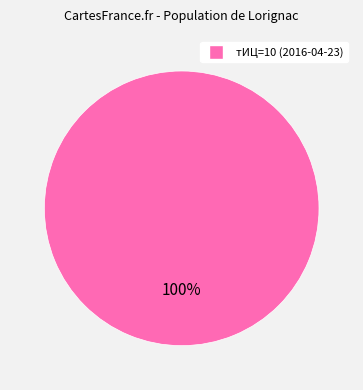

Does any single category account for the majority?

Yes